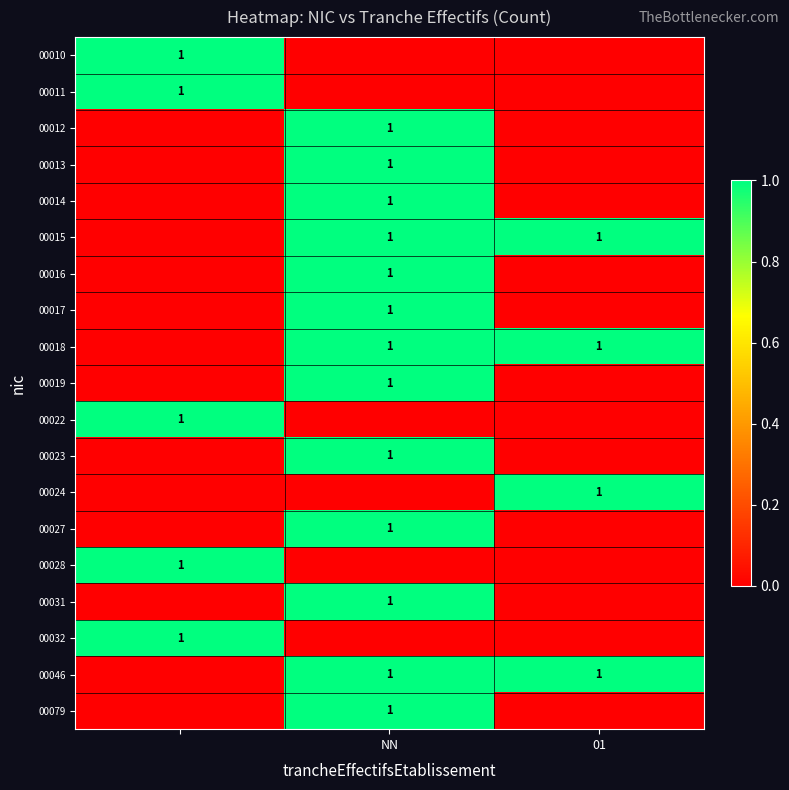

The 00018 series shows 0 at 01. True or false?

False